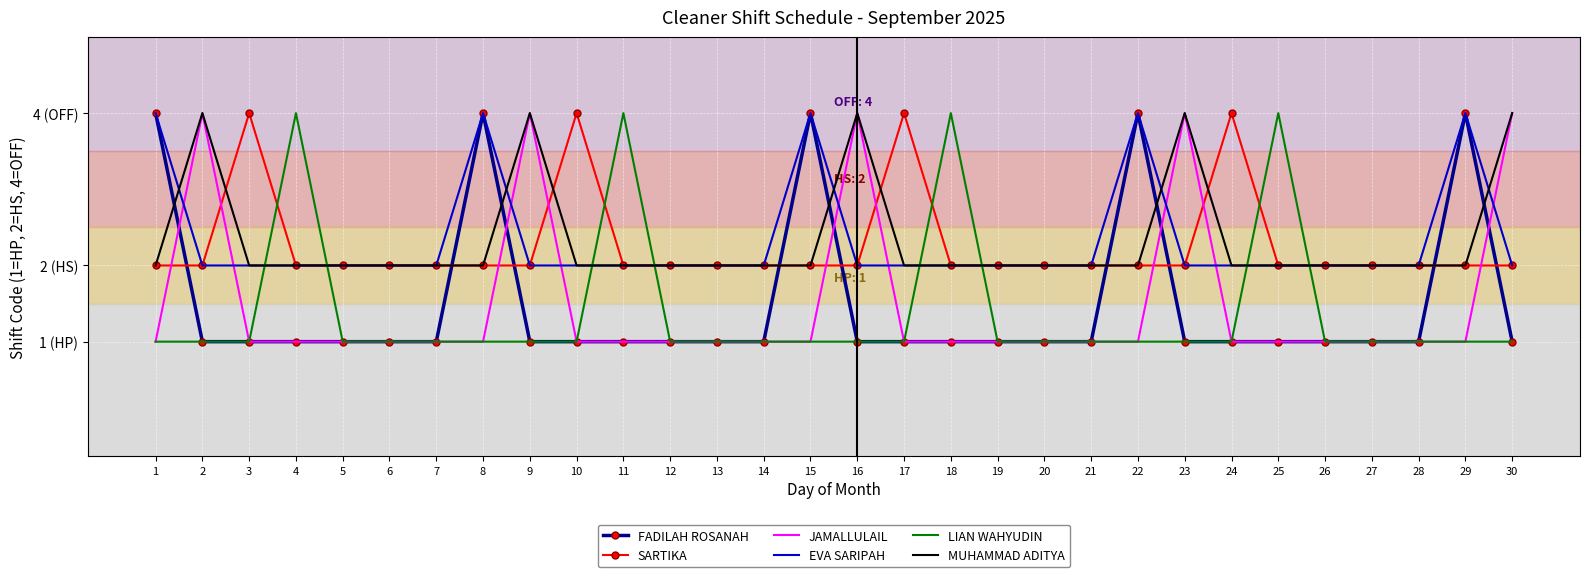

Rank the series by their maximum value, from highest to lowest.

FADILAH ROSANAH, SARTIKA, JAMALLULAIL, EVA SARIPAH, LIAN WAHYUDIN, MUHAMMAD ADITYA